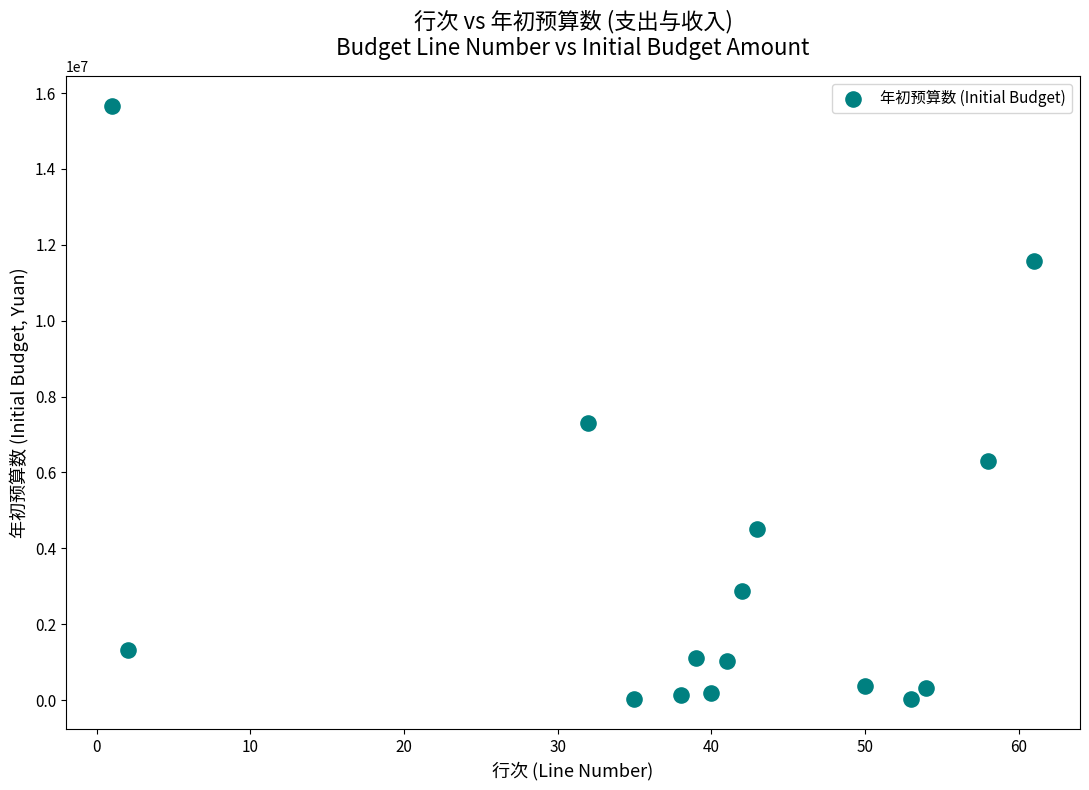

What Y value in the scatter plot is closest to 7842305?

7315155.9